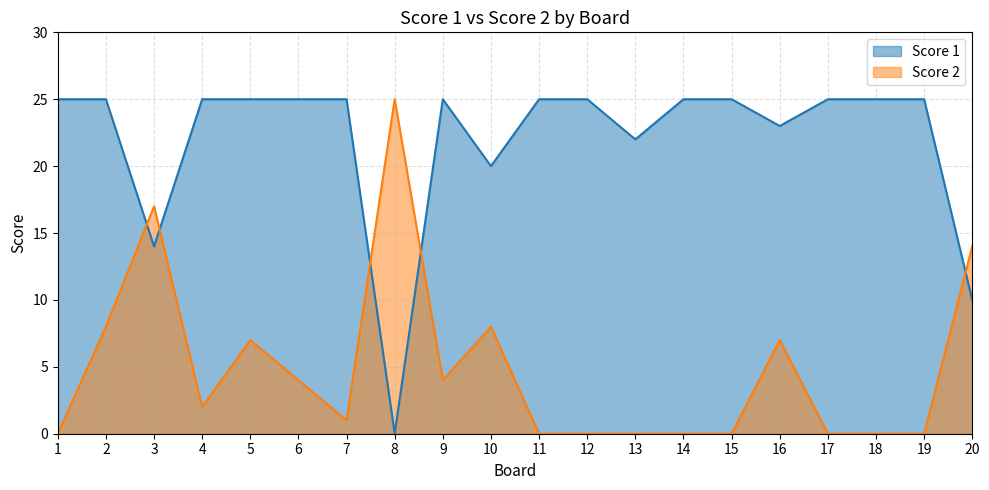

How many lines are shown in the chart?

2